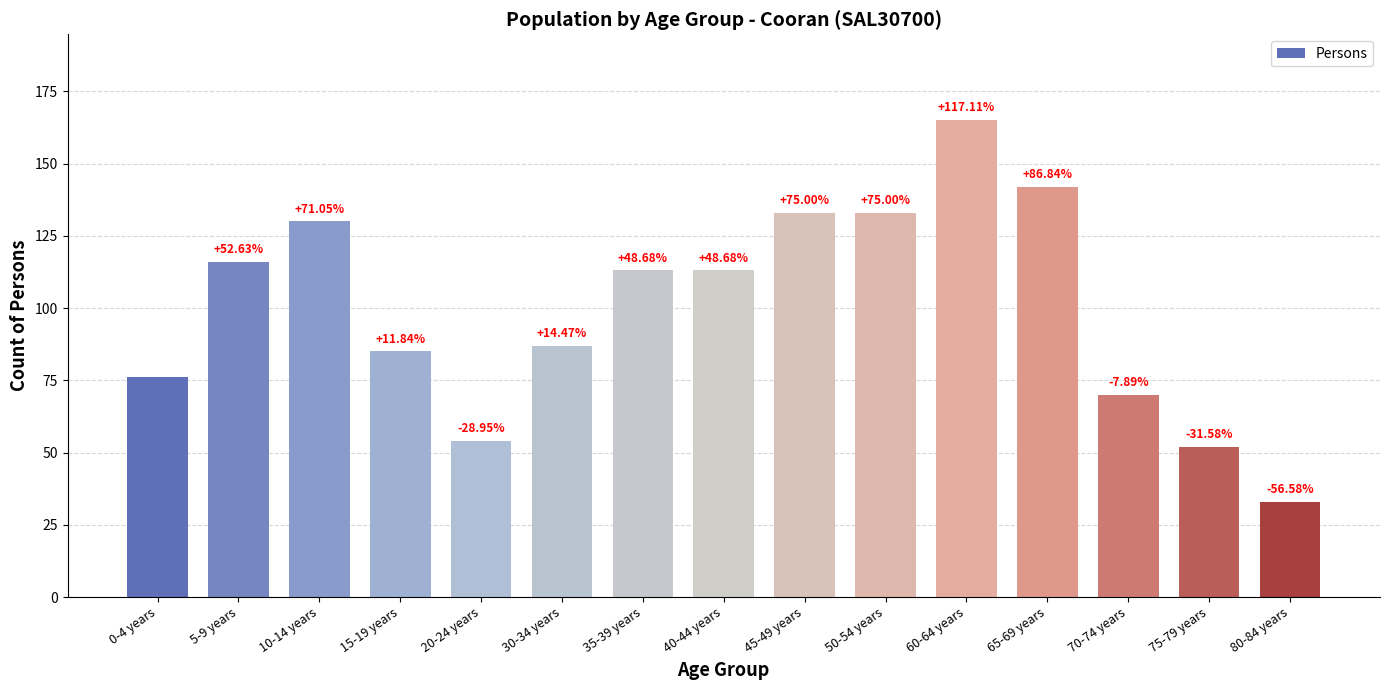

Rank the categories by value from lowest to highest.

80-84 years, 75-79 years, 20-24 years, 70-74 years, 0-4 years, 15-19 years, 30-34 years, 35-39 years, 40-44 years, 5-9 years, 10-14 years, 45-49 years, 50-54 years, 65-69 years, 60-64 years